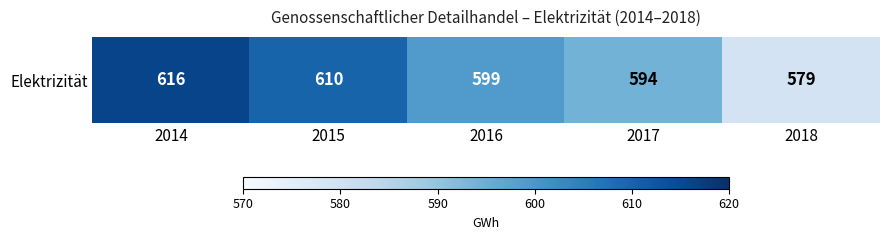

Rank the categories by value from lowest to highest.

2018, 2017, 2016, 2015, 2014